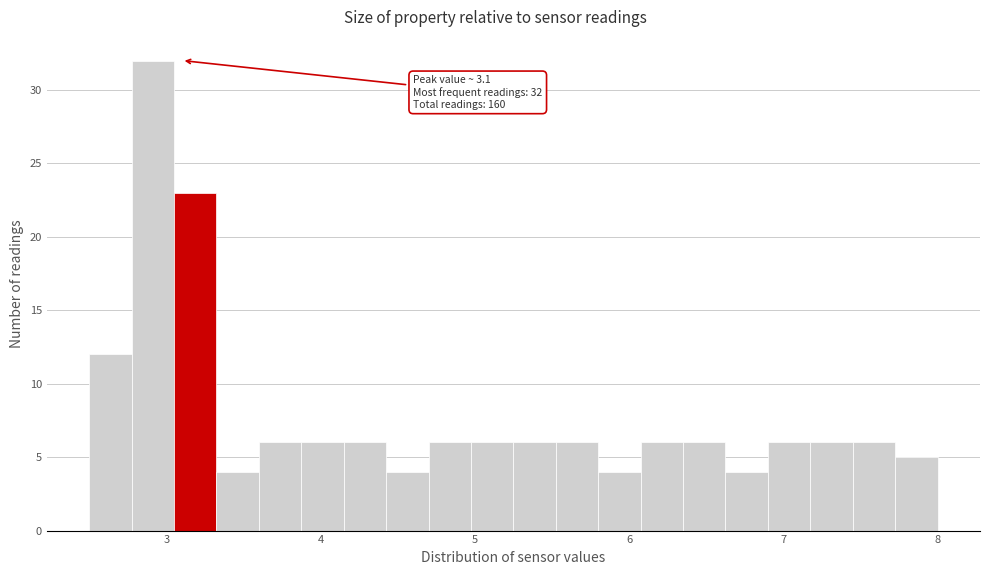

Around what value on the x-axis is the tallest bar? Give the approximate position of its centre, as read against the axis.

2.9